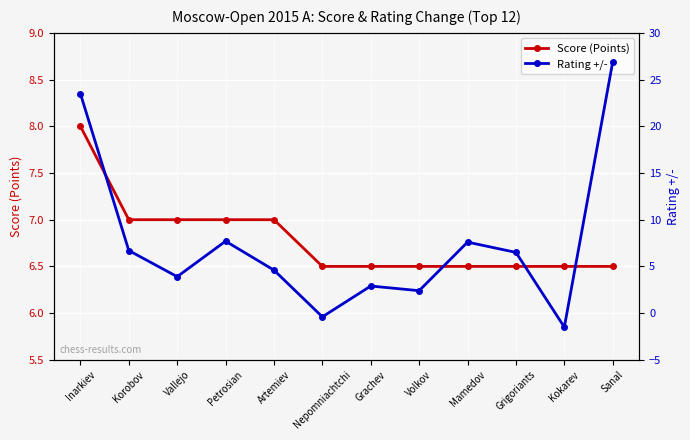

At which category is the sum across all series the highest?

Sanal